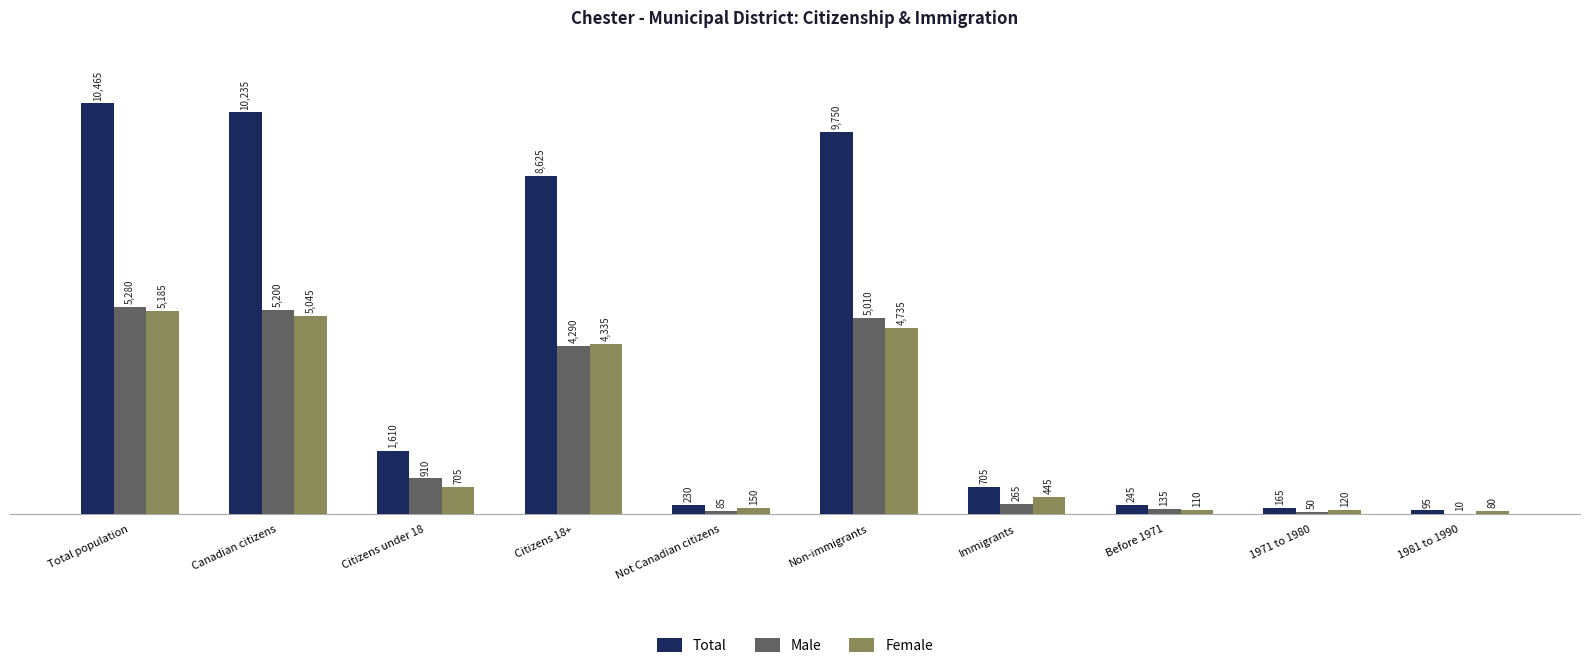

How many groups of bars are there?

10